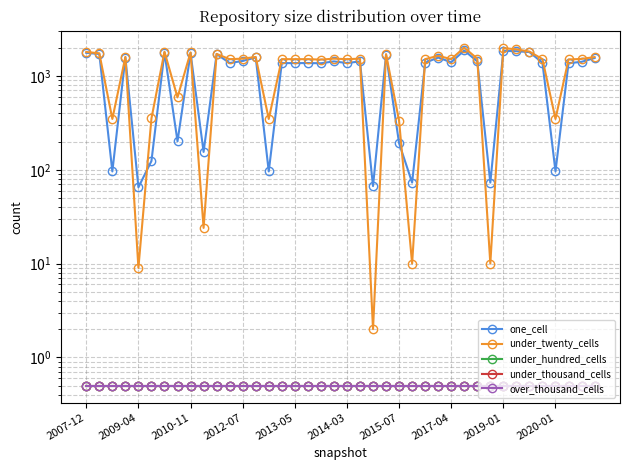

True or false: over_thousand_cells and one_cell cross at least once.

False